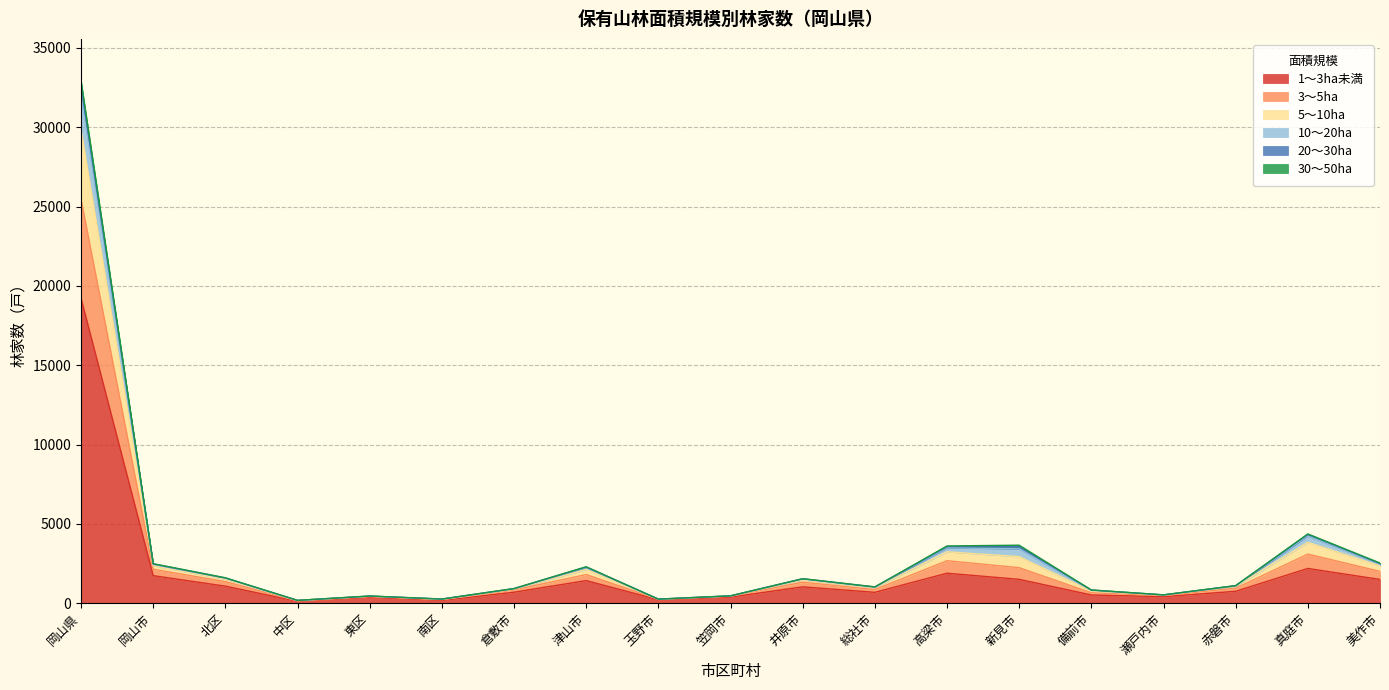

How many interior local valleys does the 3～5ha series have?

5